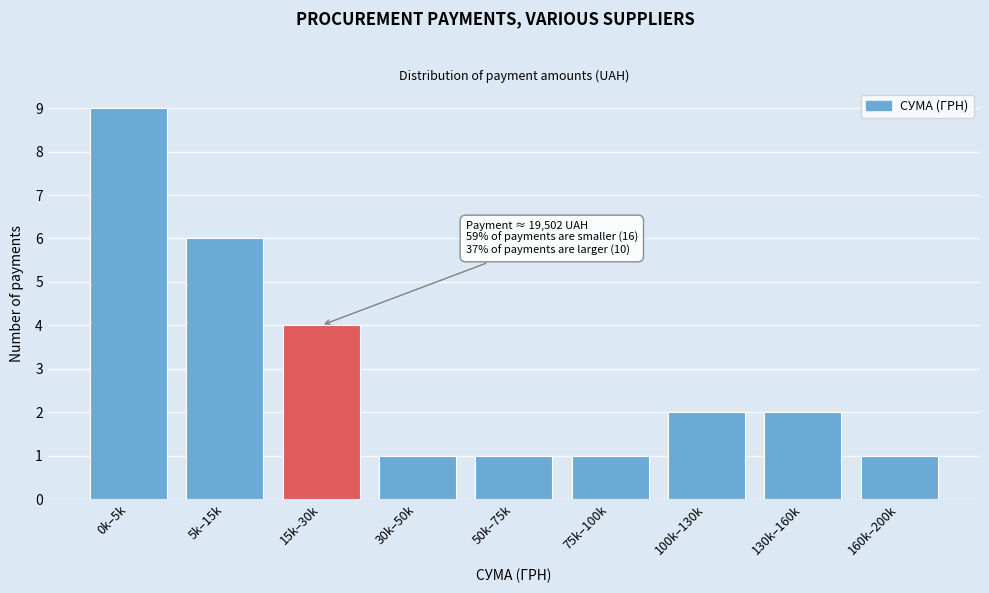

Reading left to right, extract all data points from this chart.

9	6	4	1	1	1	2	2	1